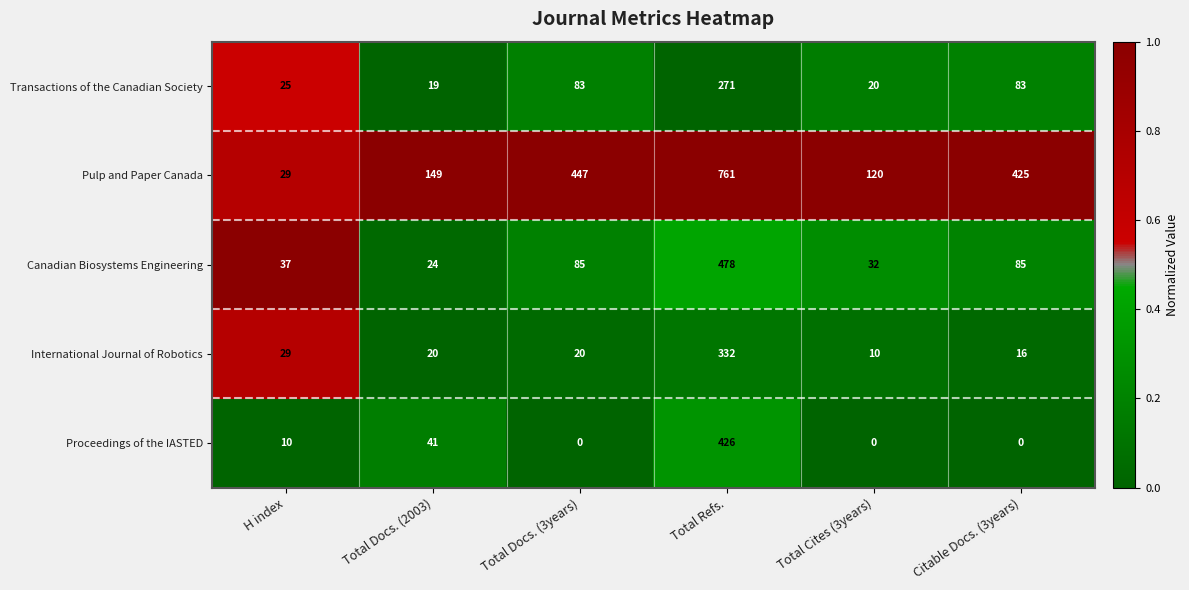

At how many categories does at least one series exceed 332?

3